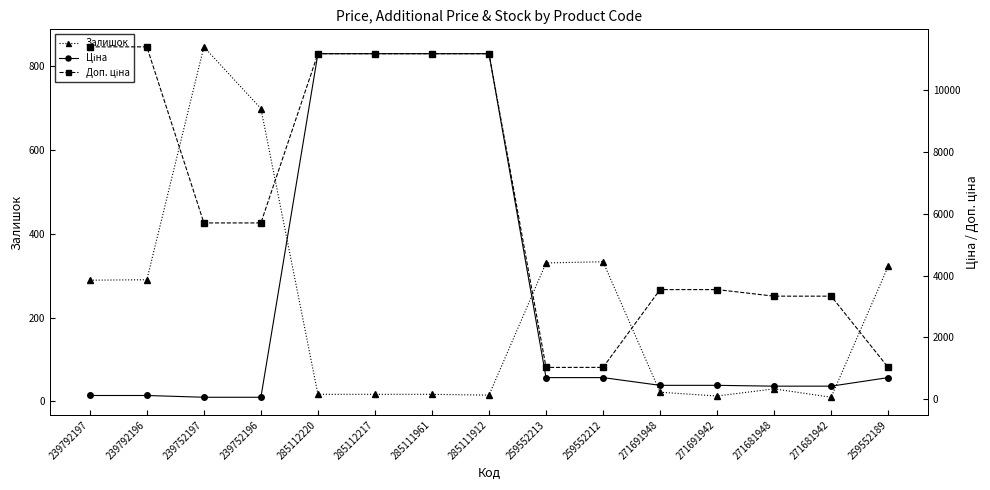

List the series in order of their overall mean, lowest first.

Залишок, Ціна, Доп. ціна